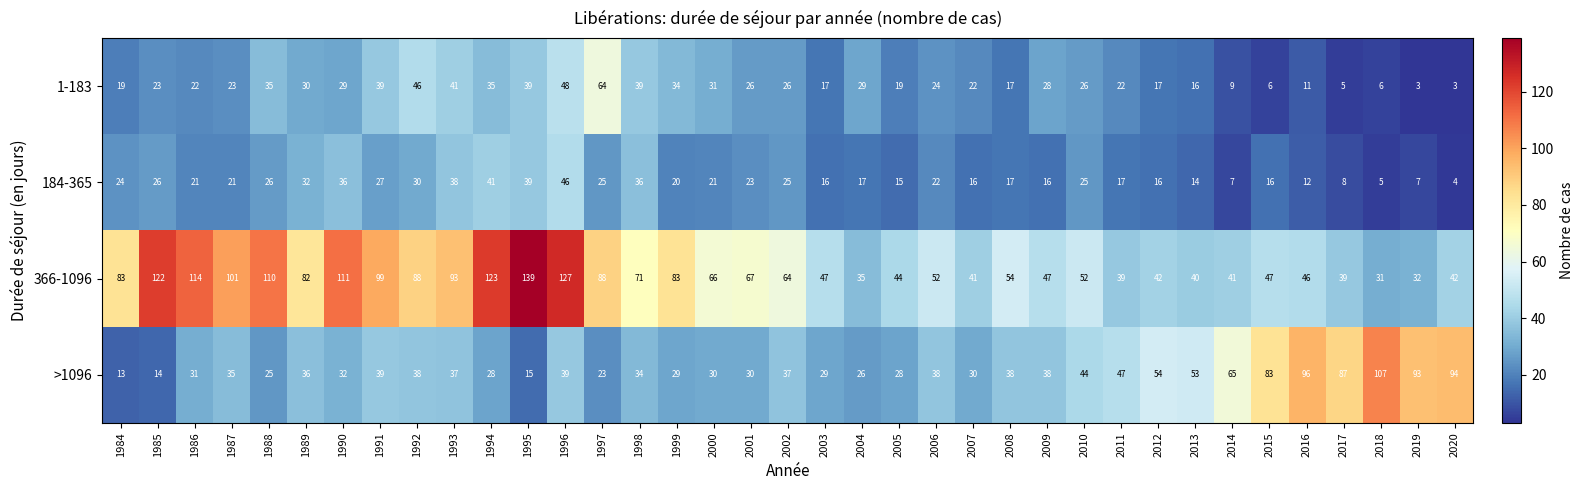

What is the spread (max minus min) of values at 1996?

88